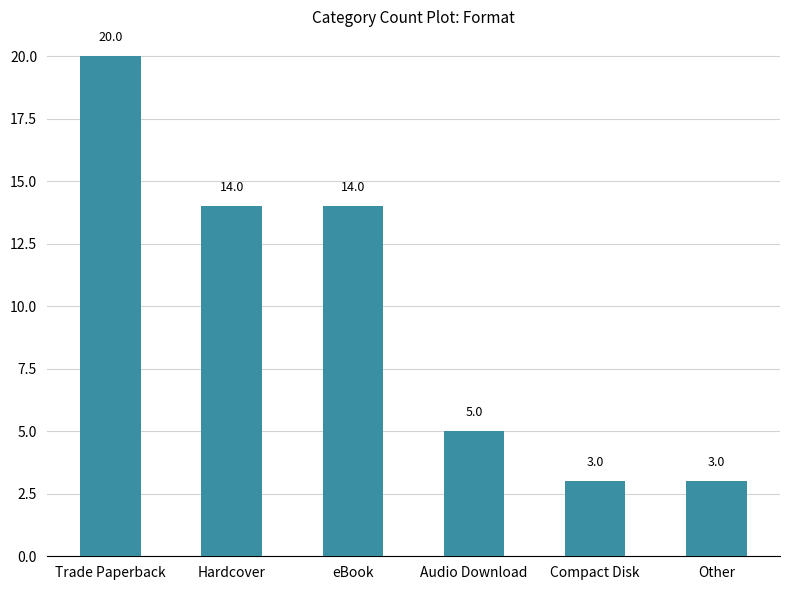

Count the number of categories in the chart.

6